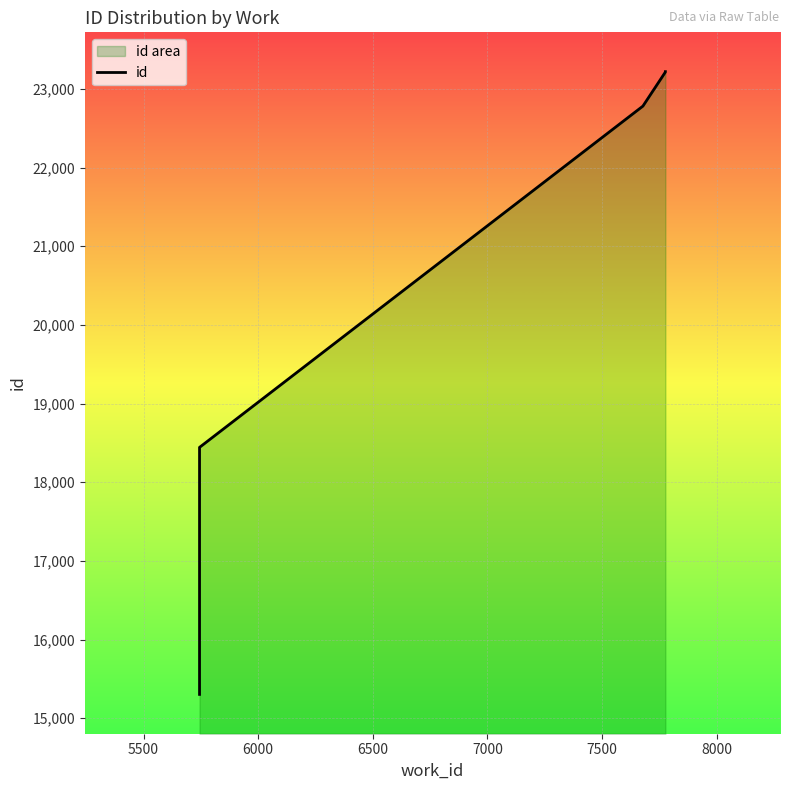

What is the difference between the maximum and minimum values?

7918